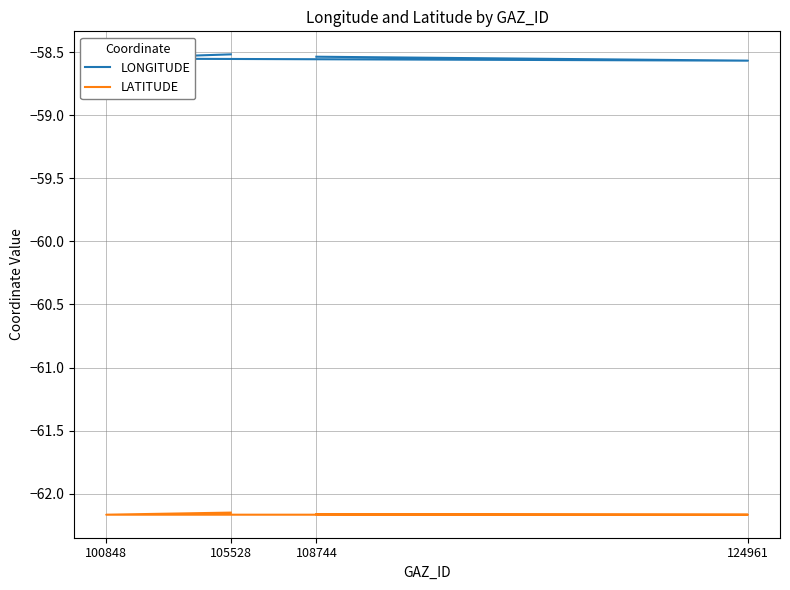

At which category does LONGITUDE reach its first local valley?

124961